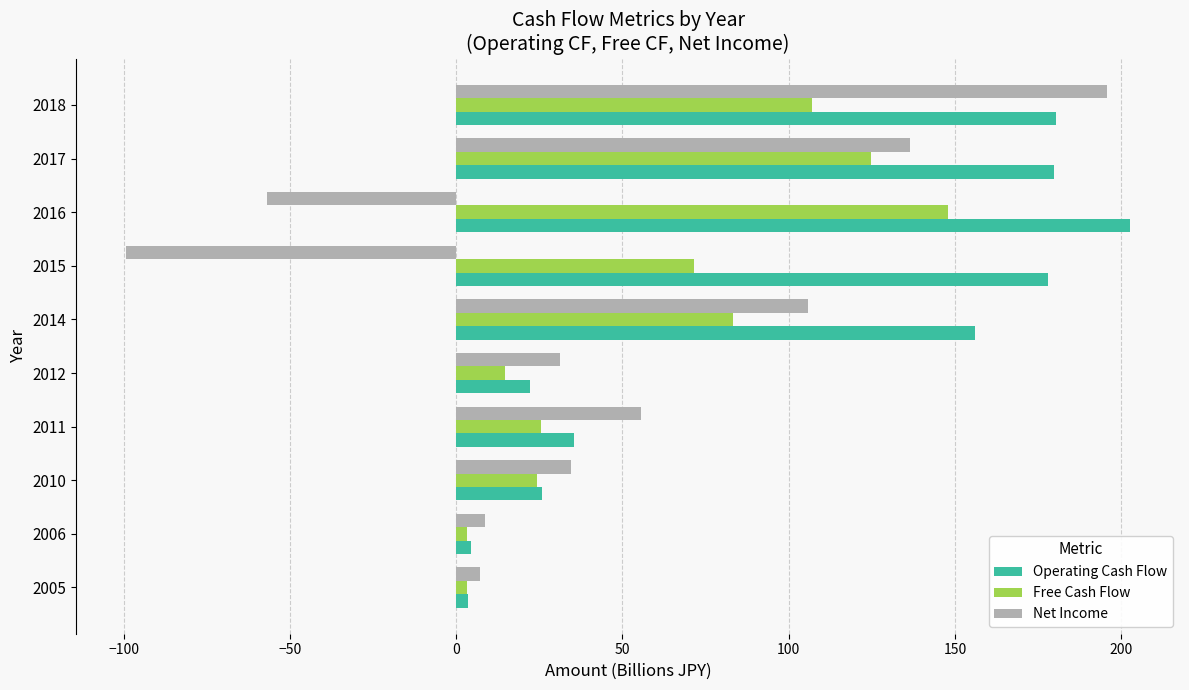

What is the difference between the maximum and minimum values in the Free Cash Flow series?

144.6